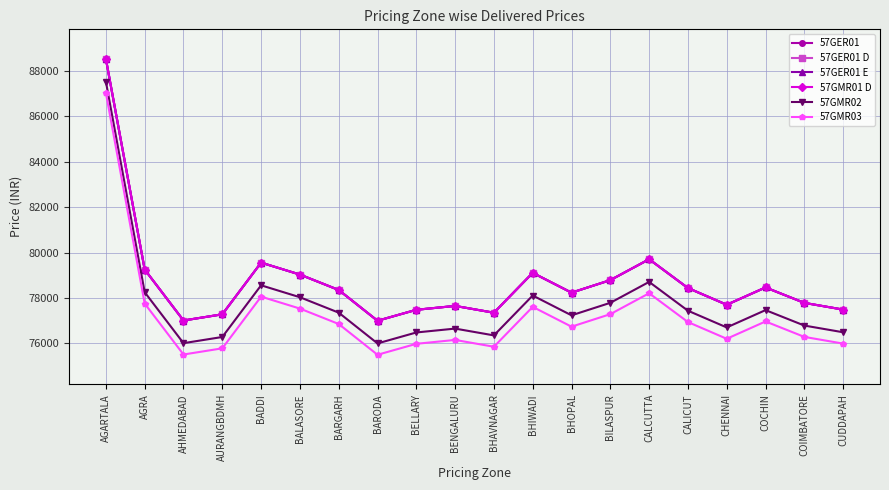

Does the chart have visible grid lines?

Yes